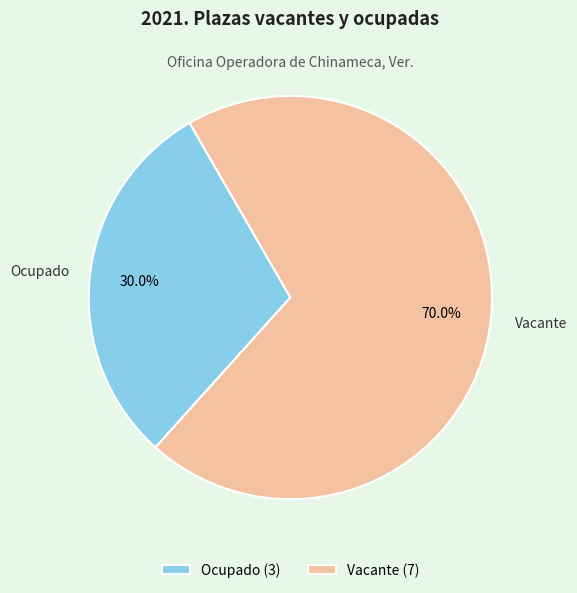

How many segments does this pie chart have?

2